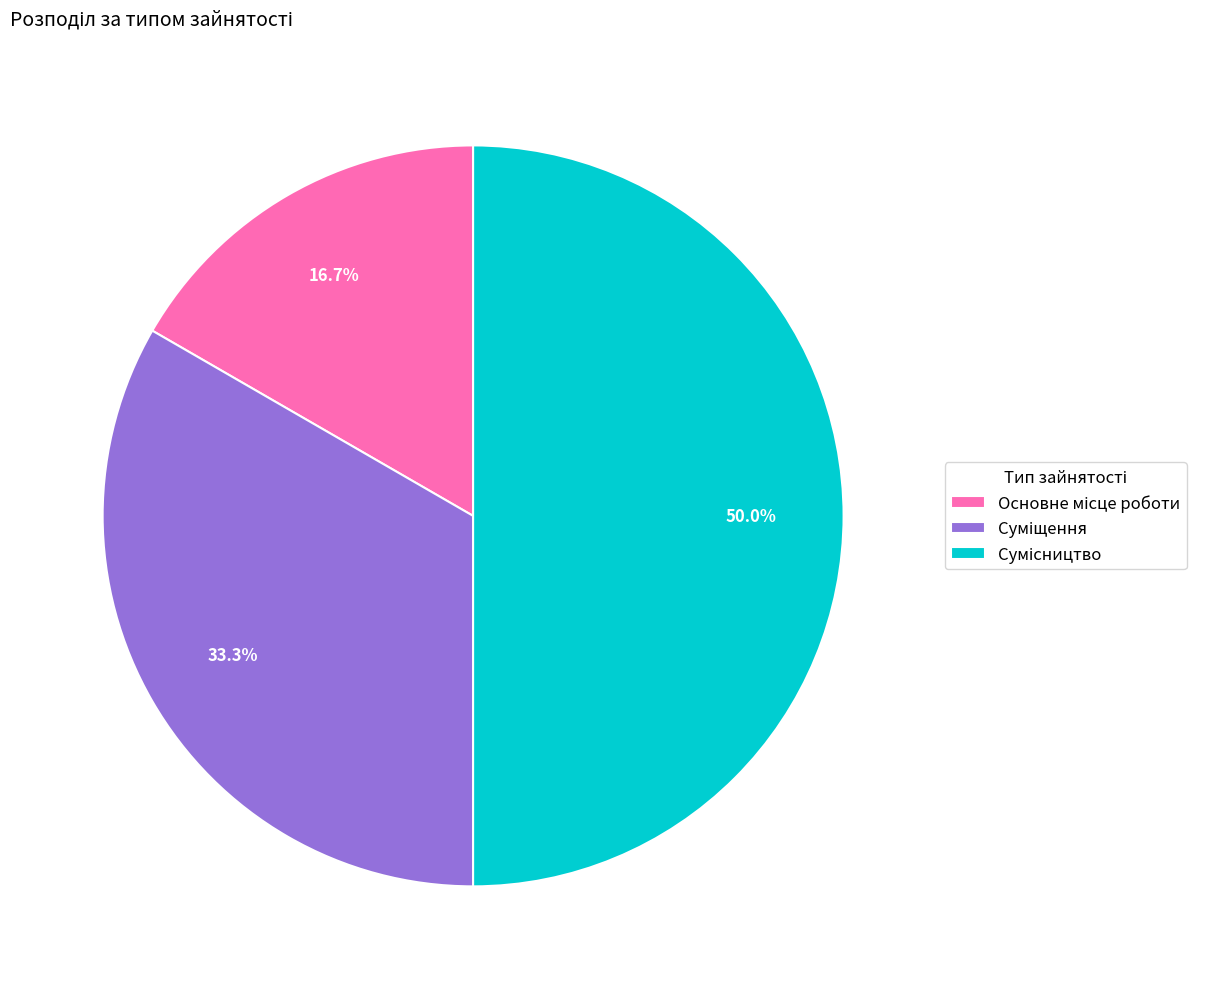

To the nearest percent, what is the difference between the Суміщення and Сумісництво slice percentages?

17%